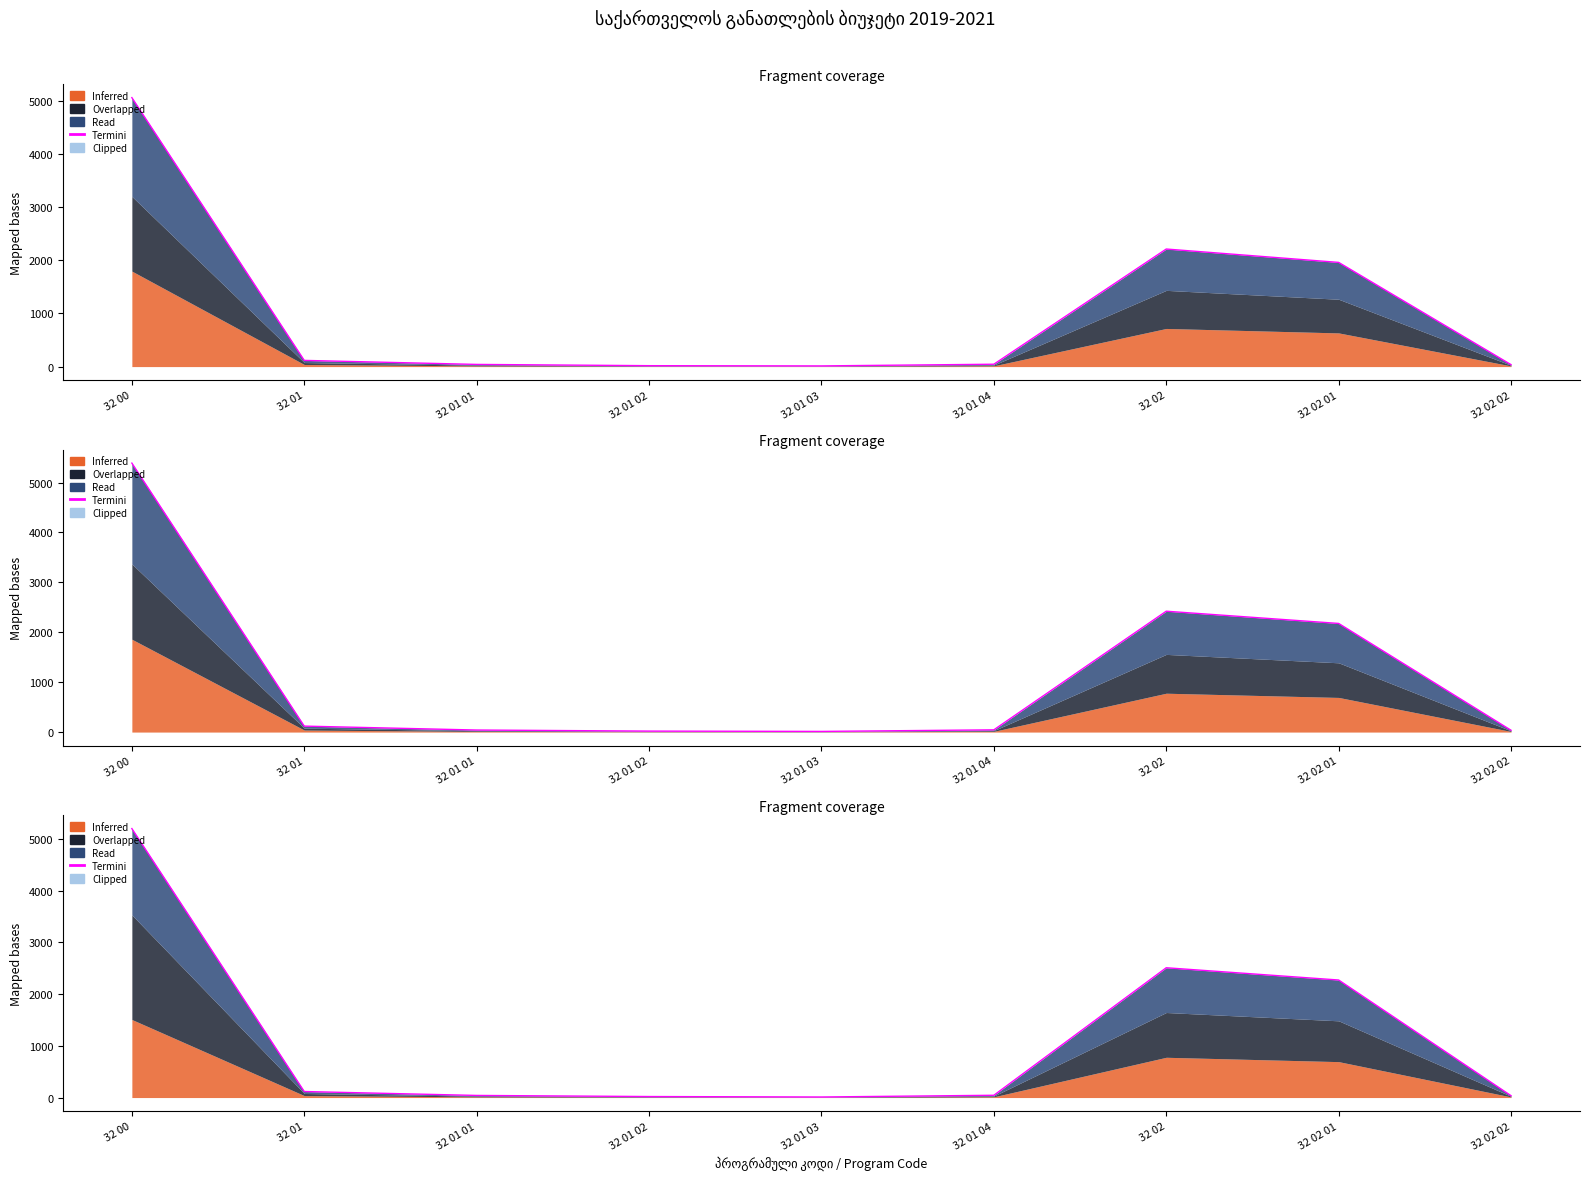

What is the difference between the maximum and minimum values?

5187.0